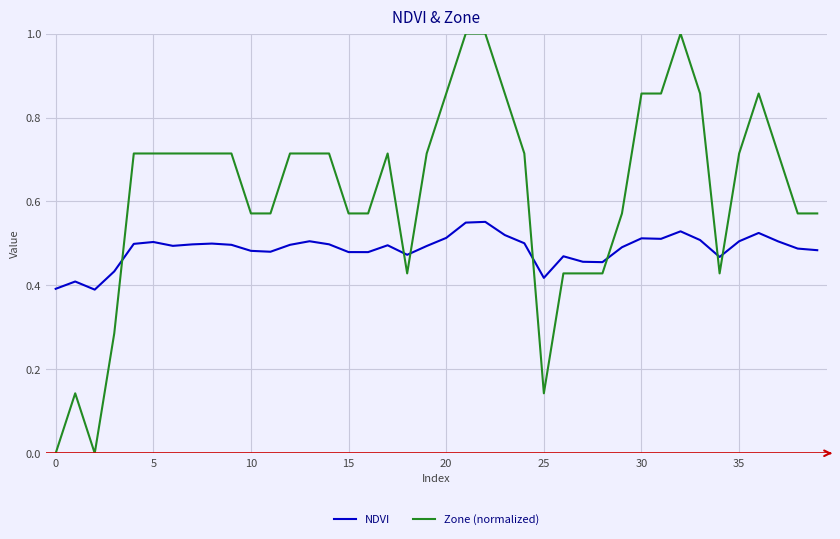

After their last crossing, which series has the higher values: NDVI or Zone (normalized)?

Zone (normalized)